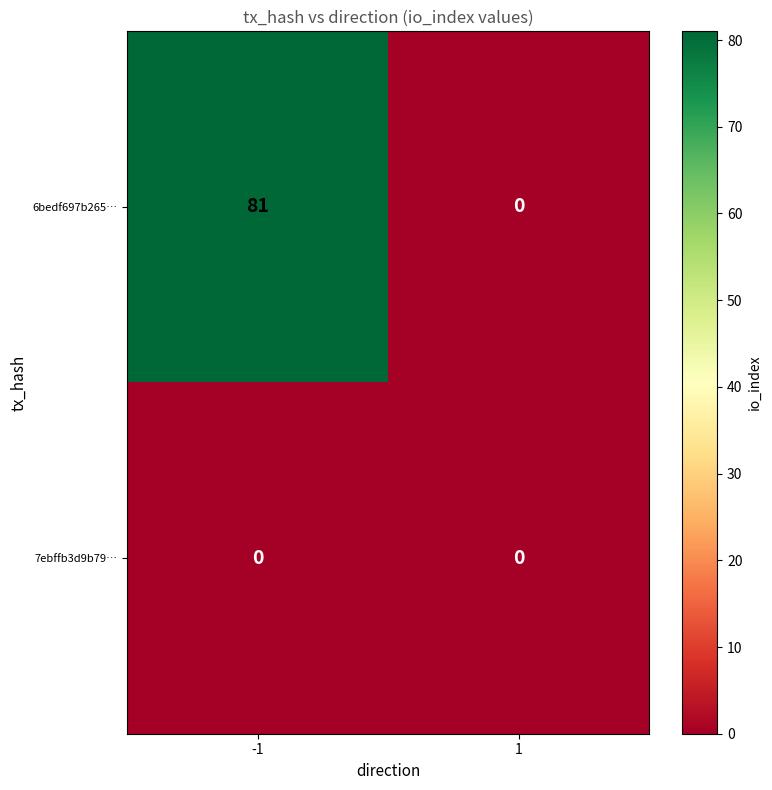

At how many categories does at least one series exceed 10?

1